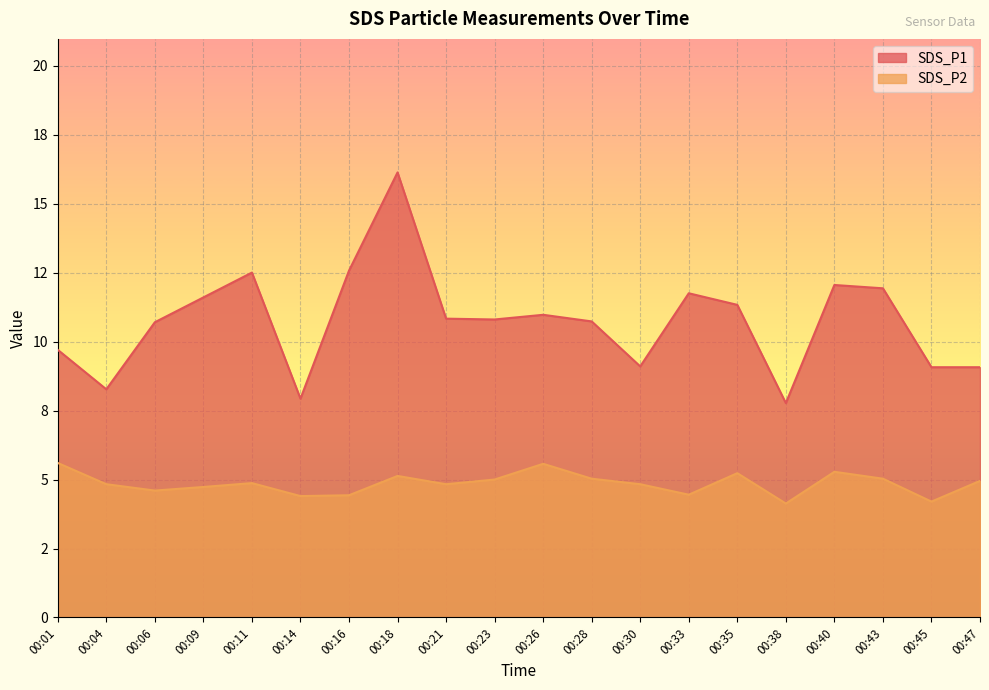

What is the value of the SDS_P1 point at the 8th from the left?

16.1